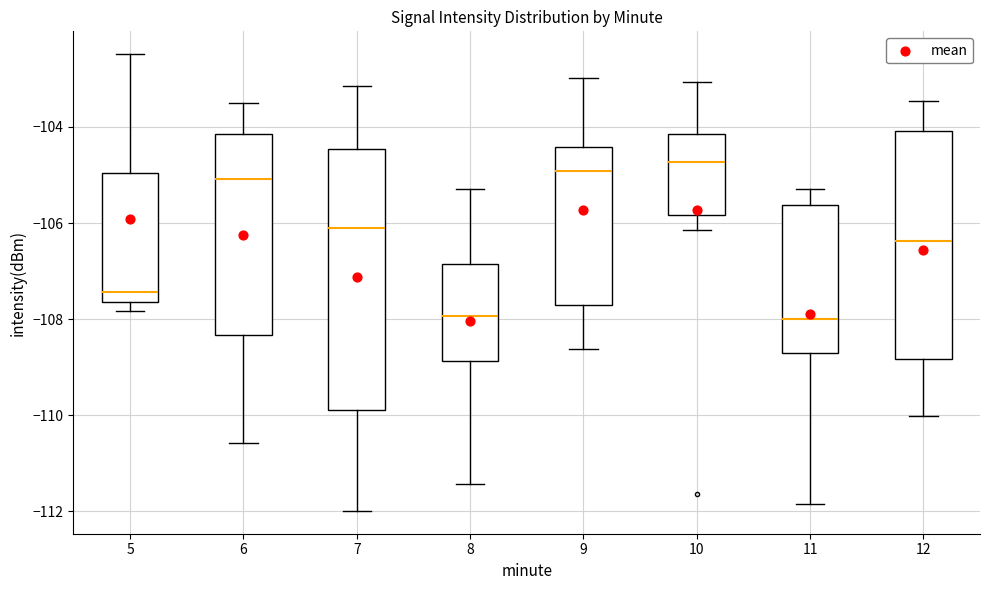

Comparing the boxes themselves (not the whiskers), which one is the tallest?

7